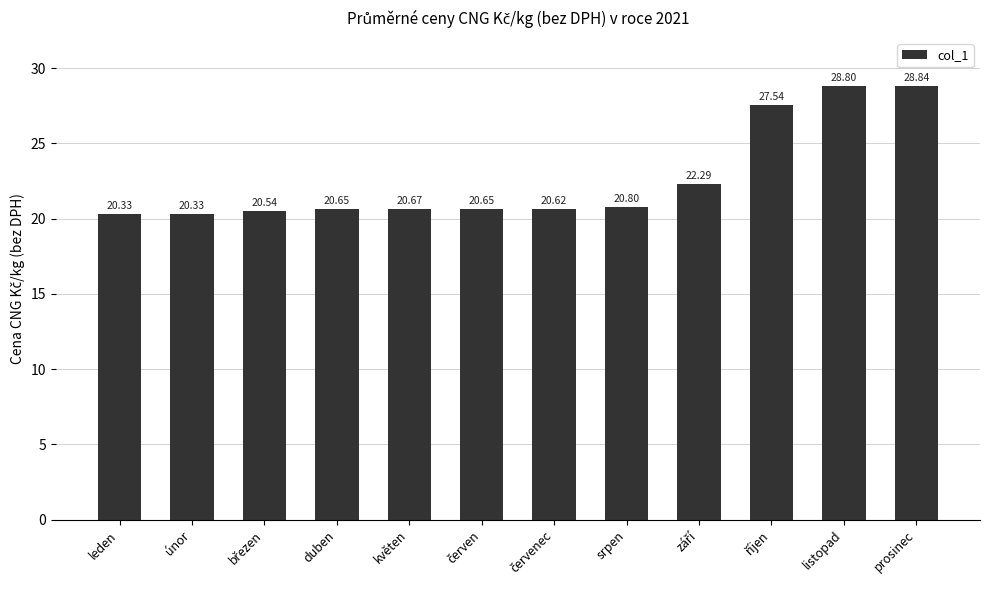

Are the bars grouped side by side (vs. stacked)?

No